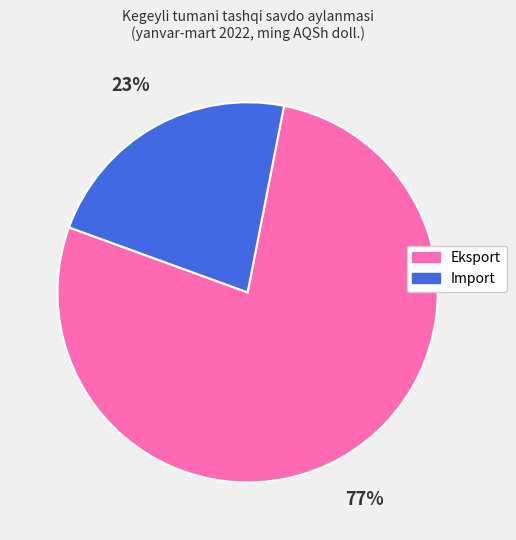

Is the sum of Eksport and Import greater than half?

Yes